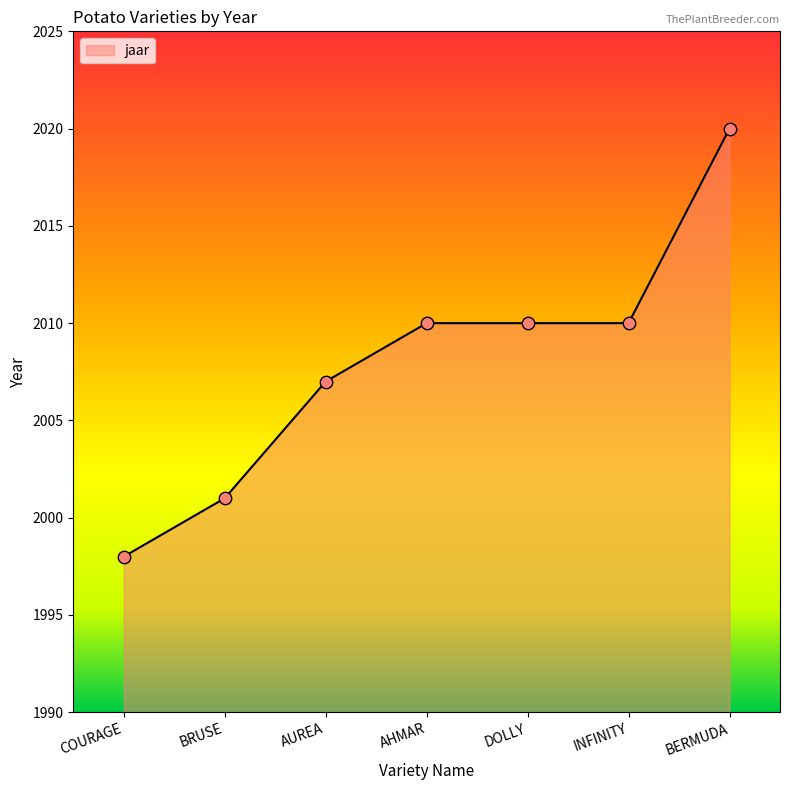

What is the change in value from BRUSE to BERMUDA?

+19